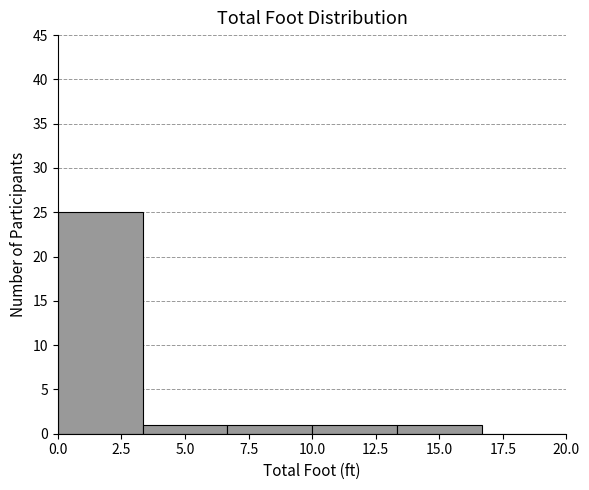

Reading left to right, list every bar in this chart as the range it spans on the x-axis followed by its height. Neither the bar edges nor the heights are printed on the chart, so give them approximately, as read against the axes.

0.0 to 3.5: 25
3.5 to 6.5: 1
6.5 to 10.0: 1
10.0 to 13.5: 1
13.5 to 16.5: 1
16.5 to 20.0: 0